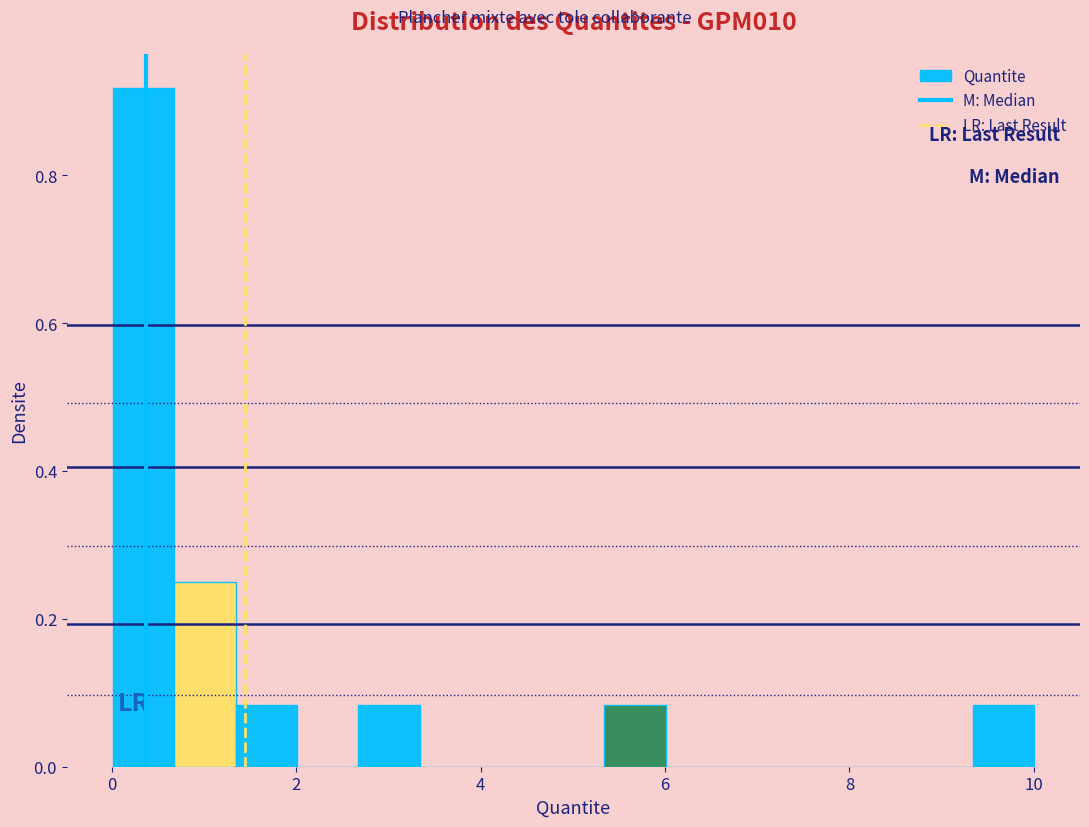

Around what value on the x-axis is the tallest bar? Give the approximate position of its centre, as read against the axis.

0.4